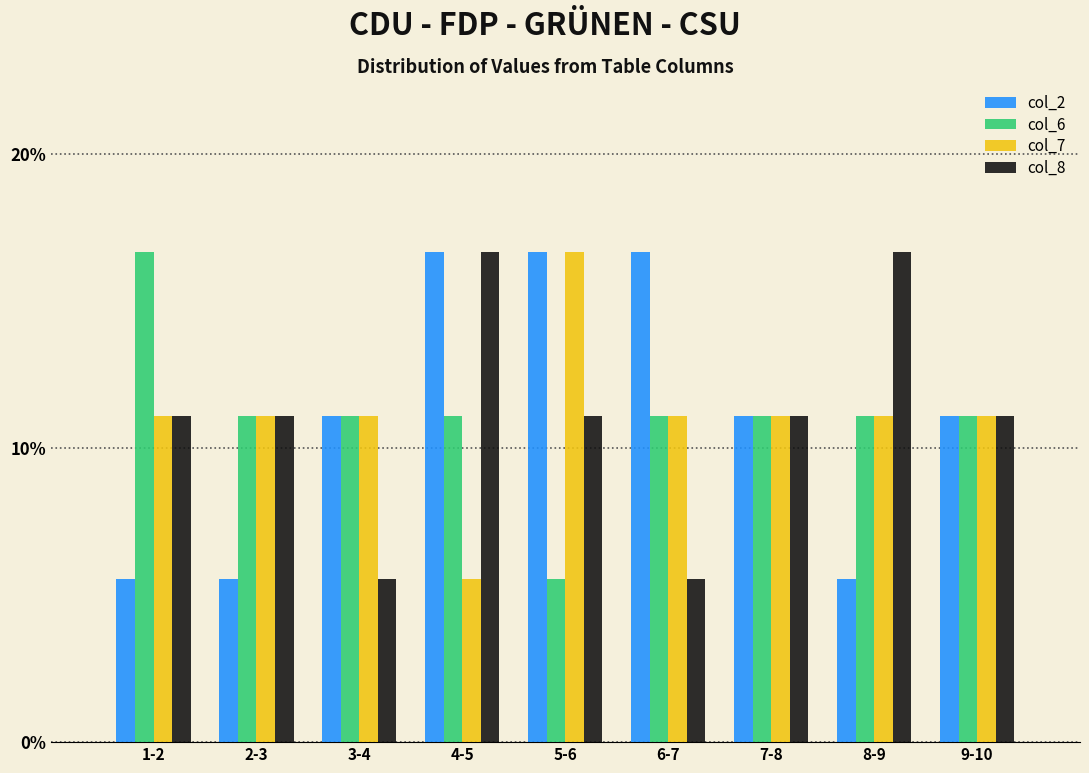

Is the value of col_8 at 4-5 greater than the value of col_7 at 9-10?

Yes